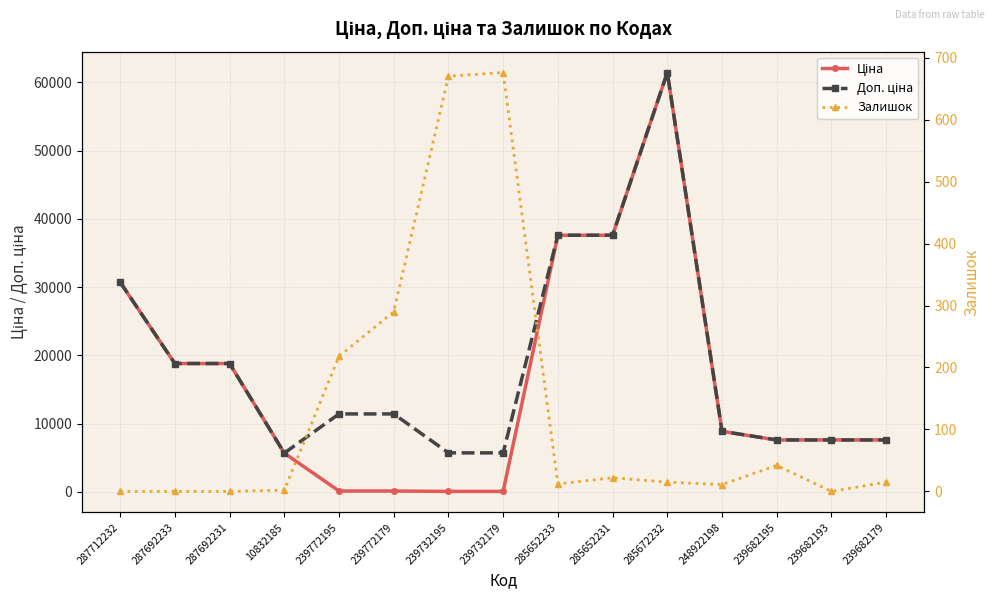

How many data points in Залишок are less than 15?

7